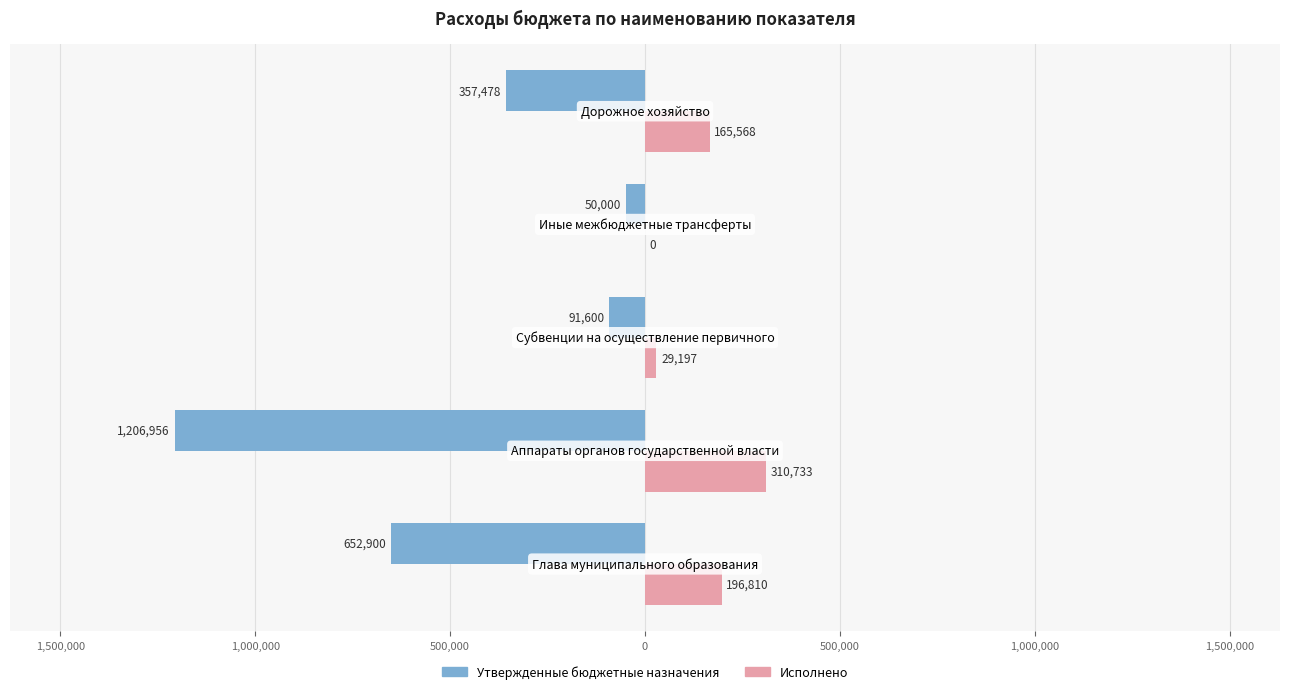

What are all the series names shown in the legend?

Утвержденные бюджетные назначения, Исполнено